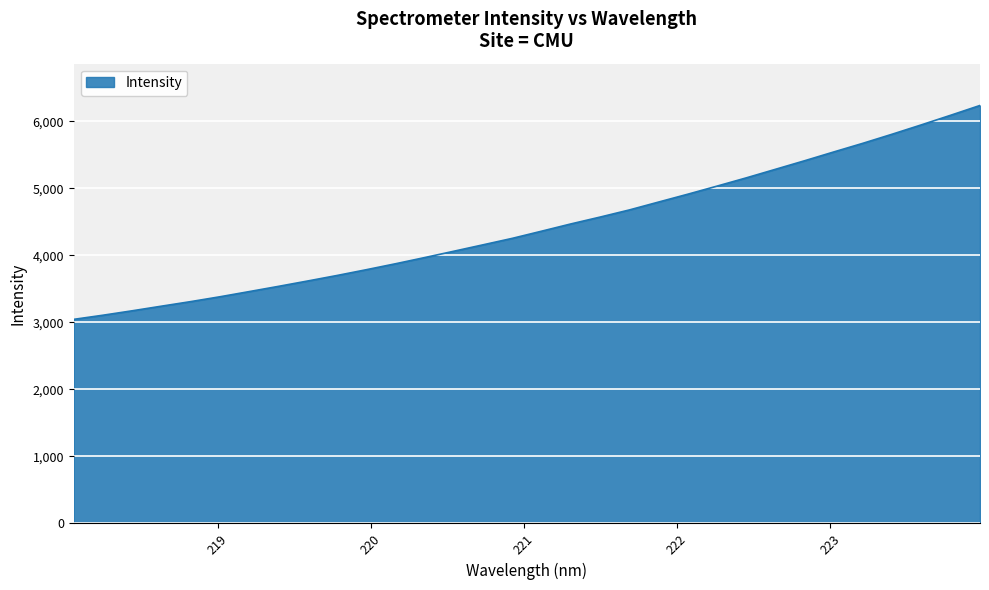

Reading left to right, list all the values displayed in this chart.

3045.8	3107.6	3173.7	3242.6	3310.7	3383.1	3460.4	3538.4	3618.6	3700.6	3786.7	3875.6	3968.2	4063.2	4158.9	4255.4	4362.2	4470.3	4572.5	4678.9	4796.7	4913.8	5034.5	5157.4	5285.3	5413.3	5544.8	5674.4	5809.7	5949.1	6092.0	6237.4